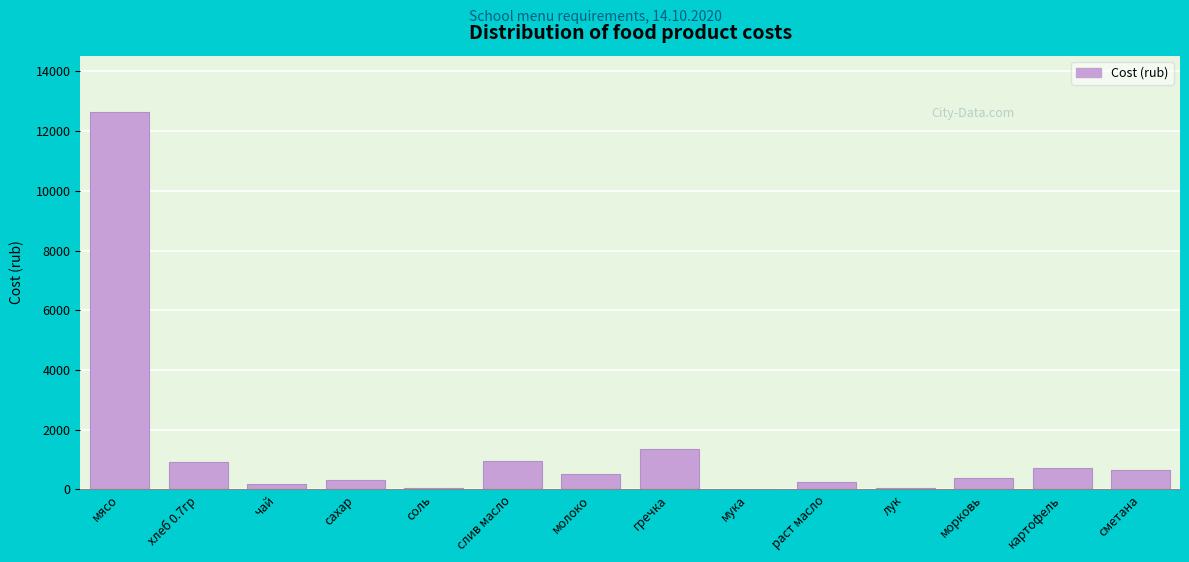

What is the sum of the values at хлеб 0.7гр and мясо?

13542.7